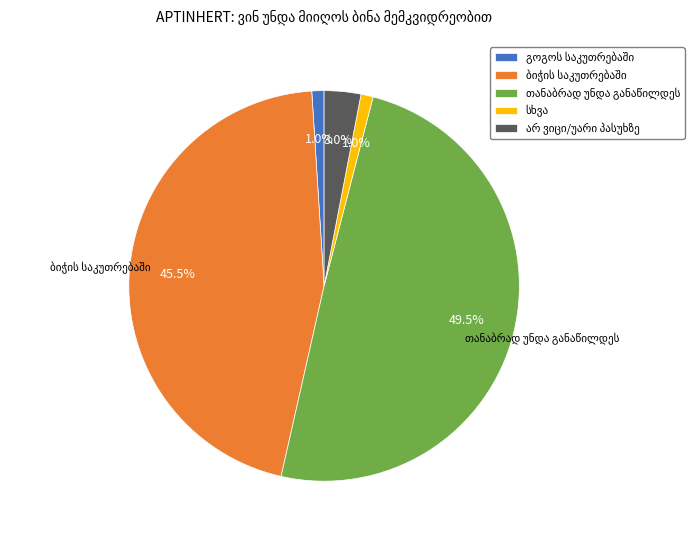

Is there a majority slice in this chart?

No